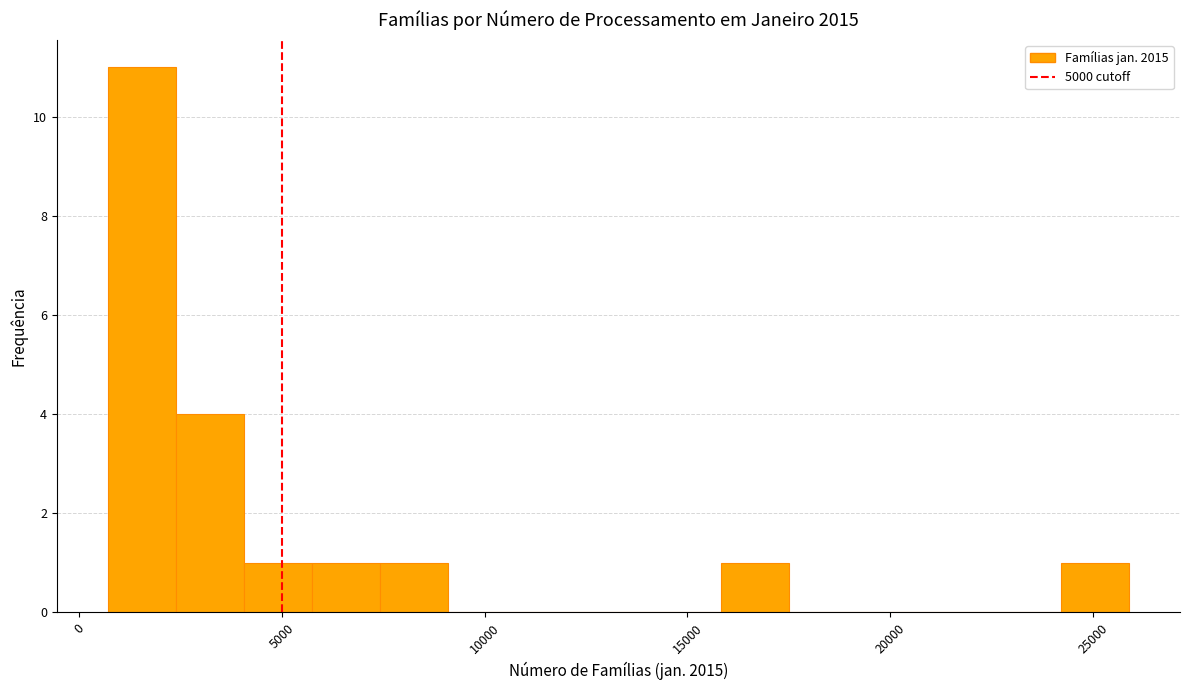

Read against the x-axis, roughly where is the centre of the tallest bar?

1500